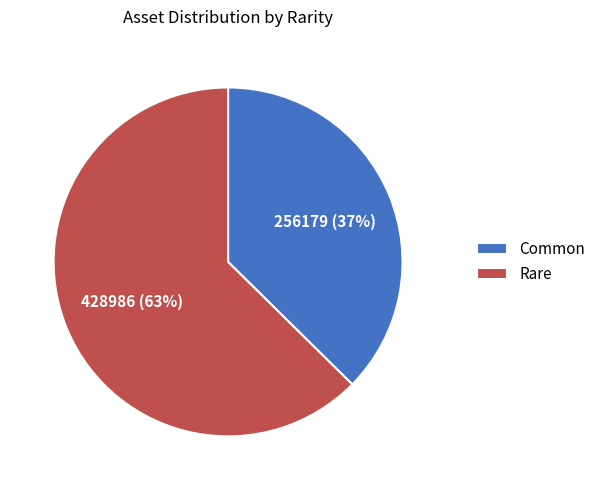

How many slices are in this pie chart?

2